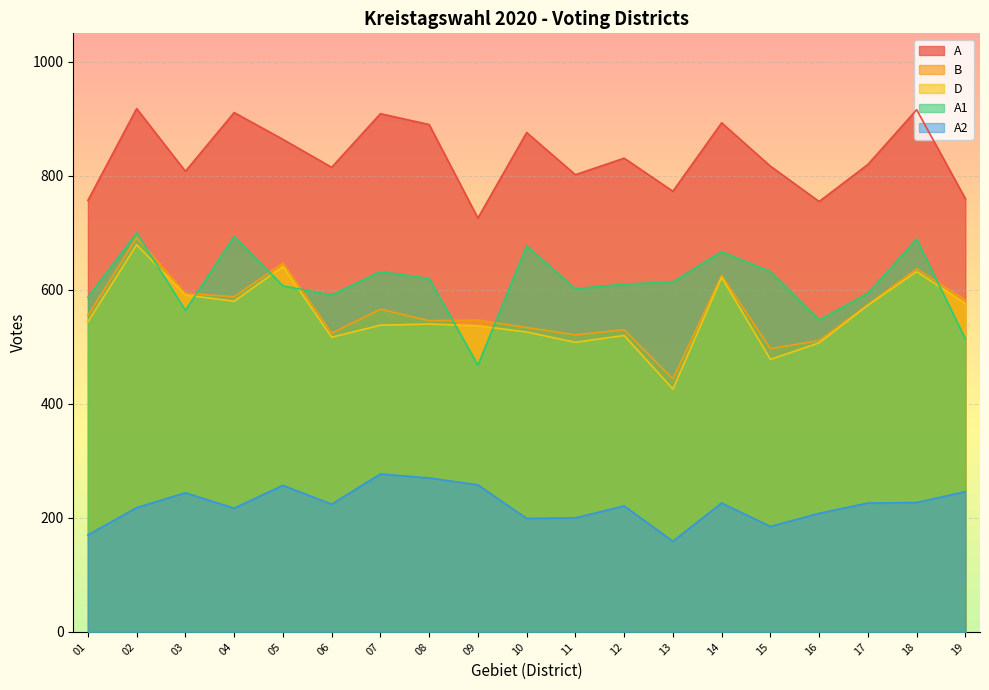

Where is A2 nearest to the value 218?

02